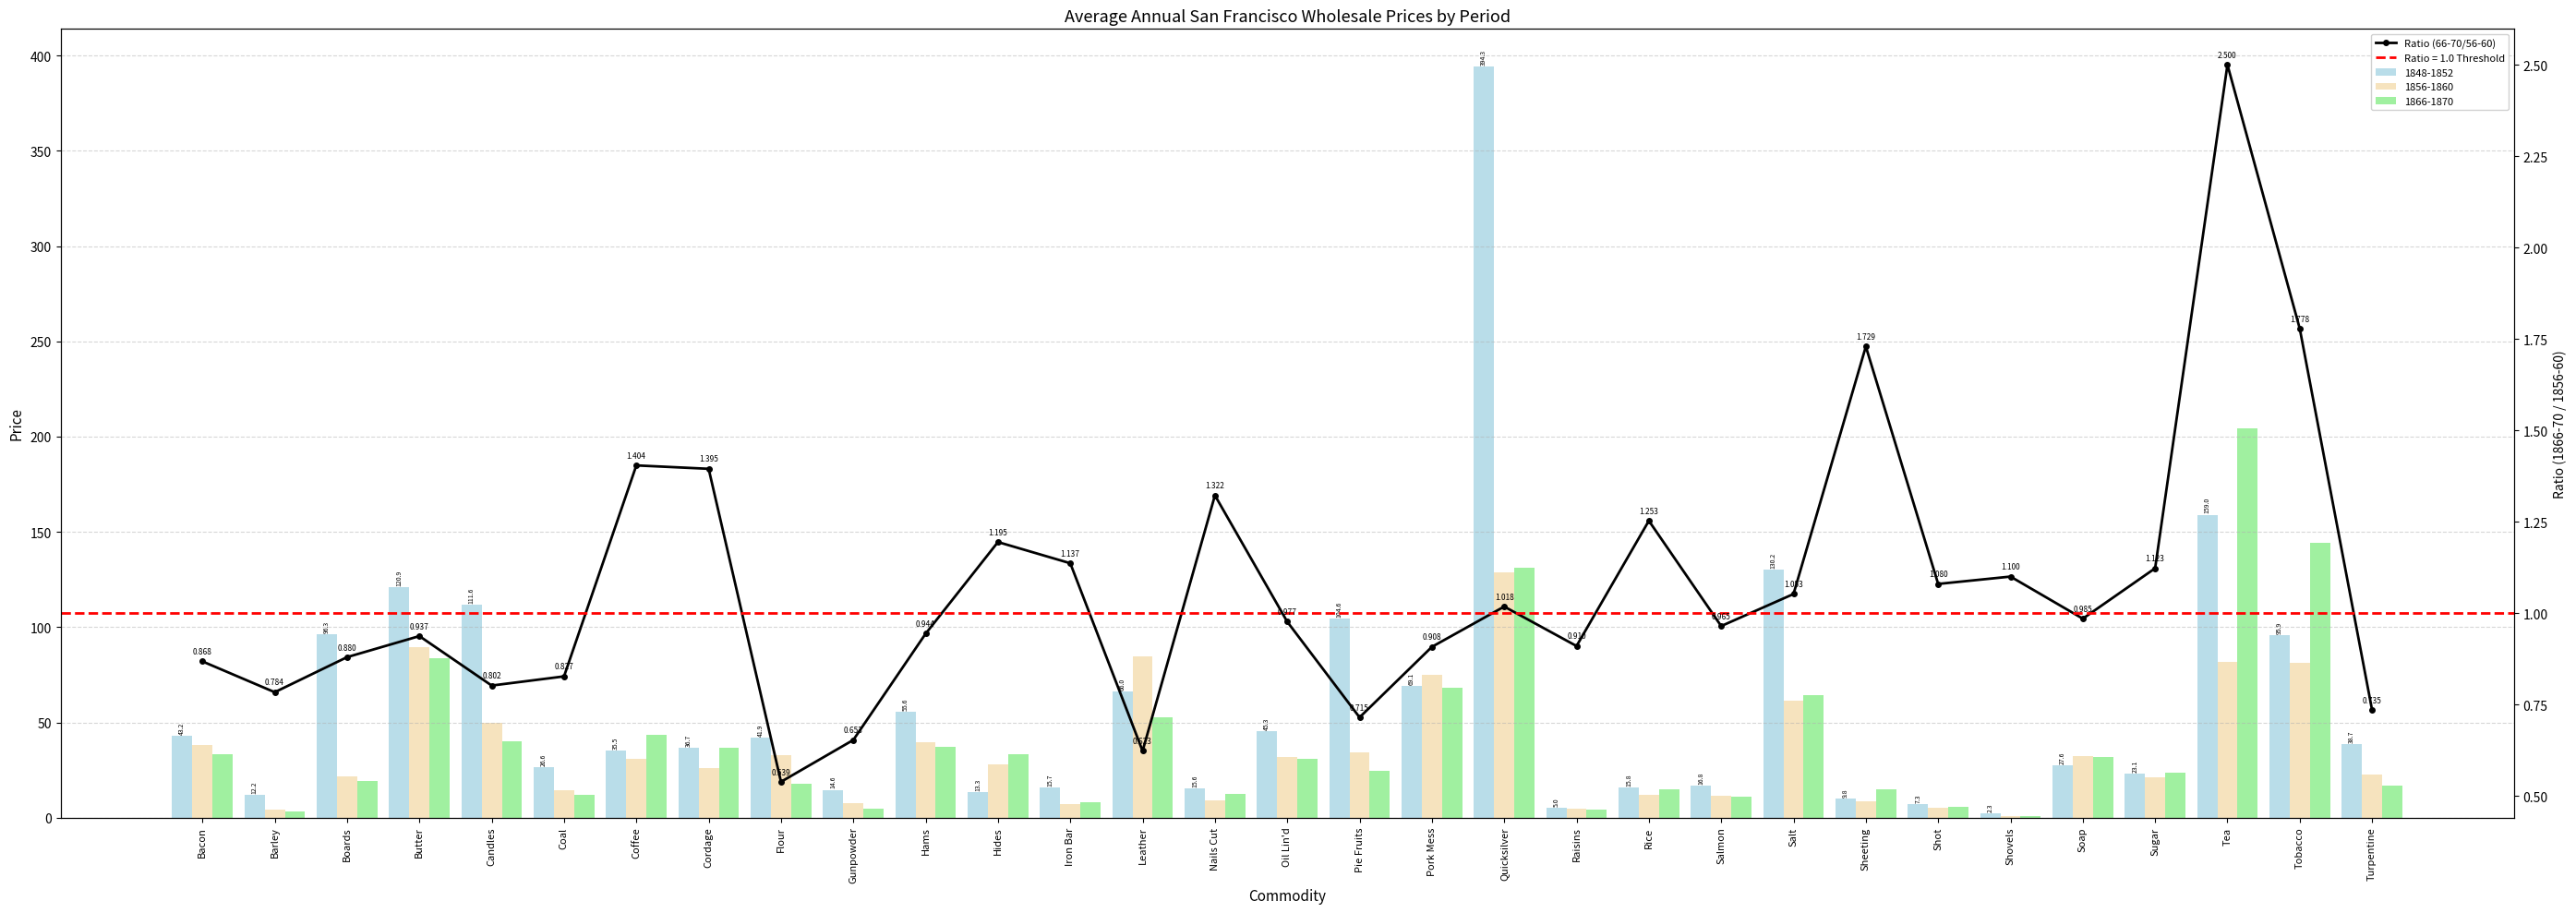

What is the difference between the values at Salt and Tea?

1.4